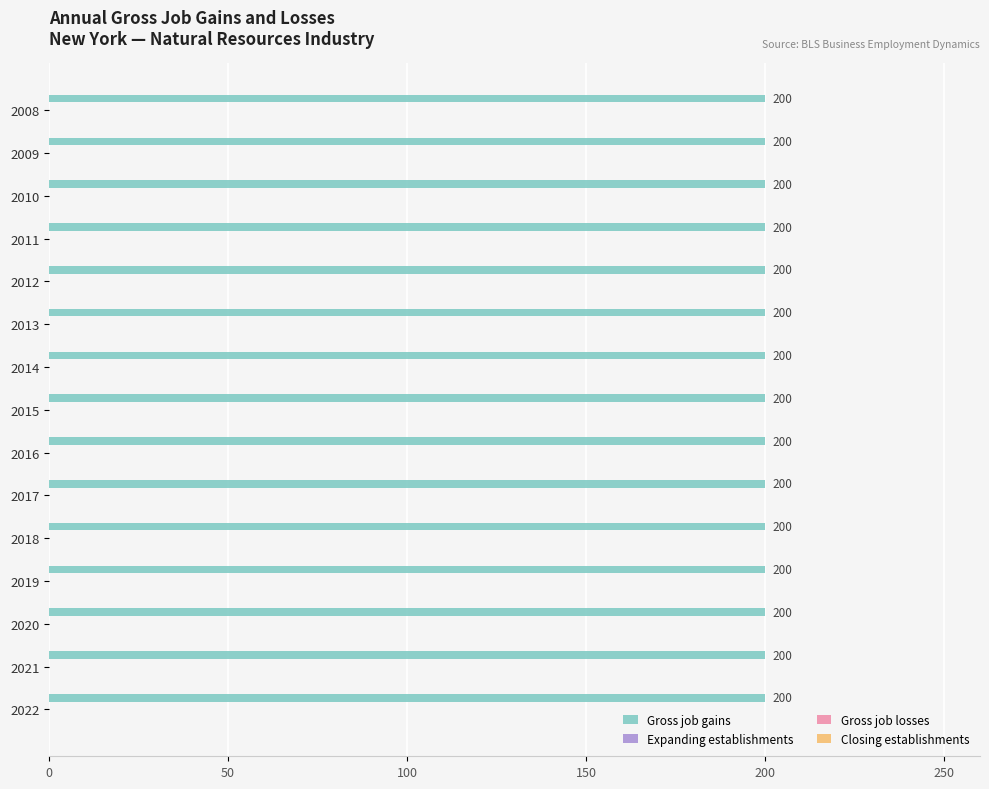

Between 2014 and 2019, which series saw the biggest shift?

Gross job gains